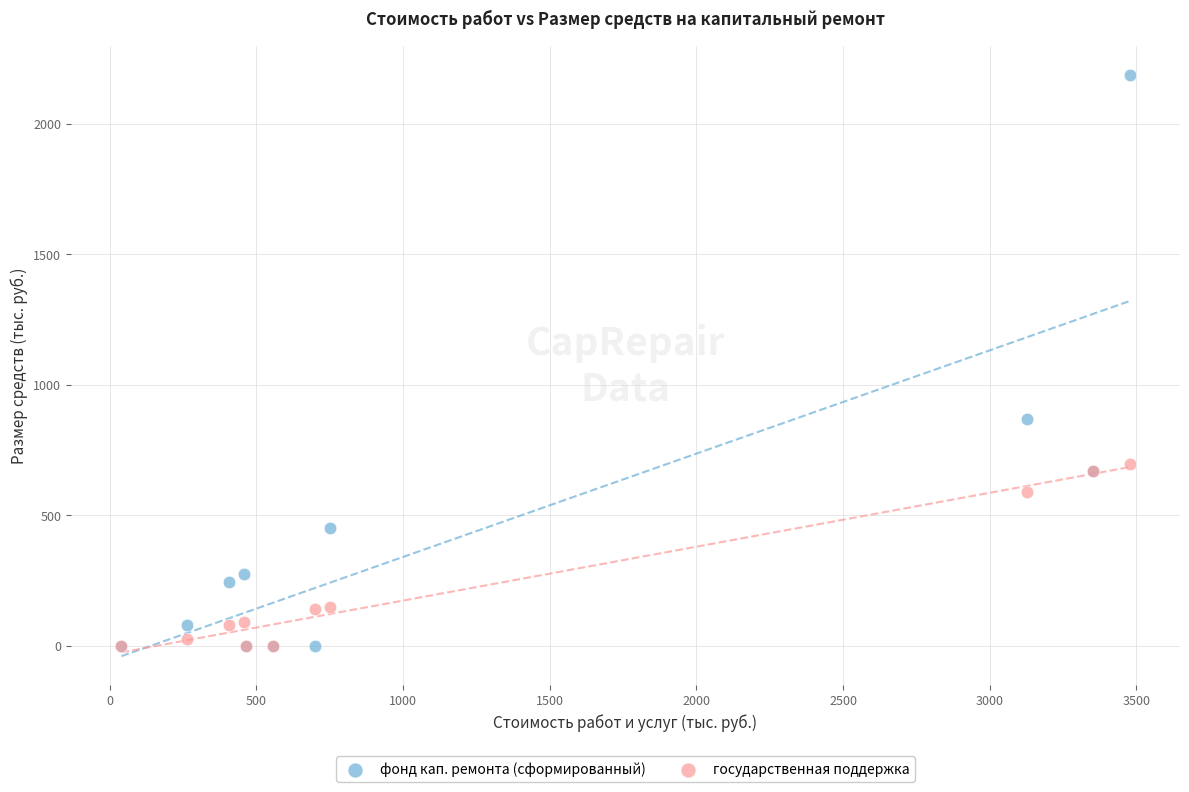

What are all the series names shown in the legend?

фонд кап. ремонта (сформированный), государственная поддержка